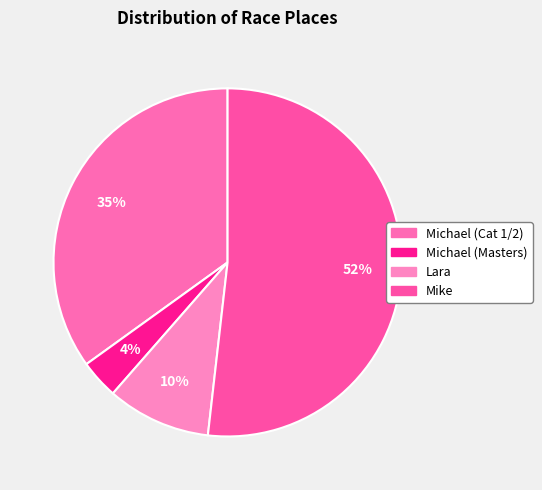

To the nearest percent, what percentage of the pie is Michael (Masters)?

4%